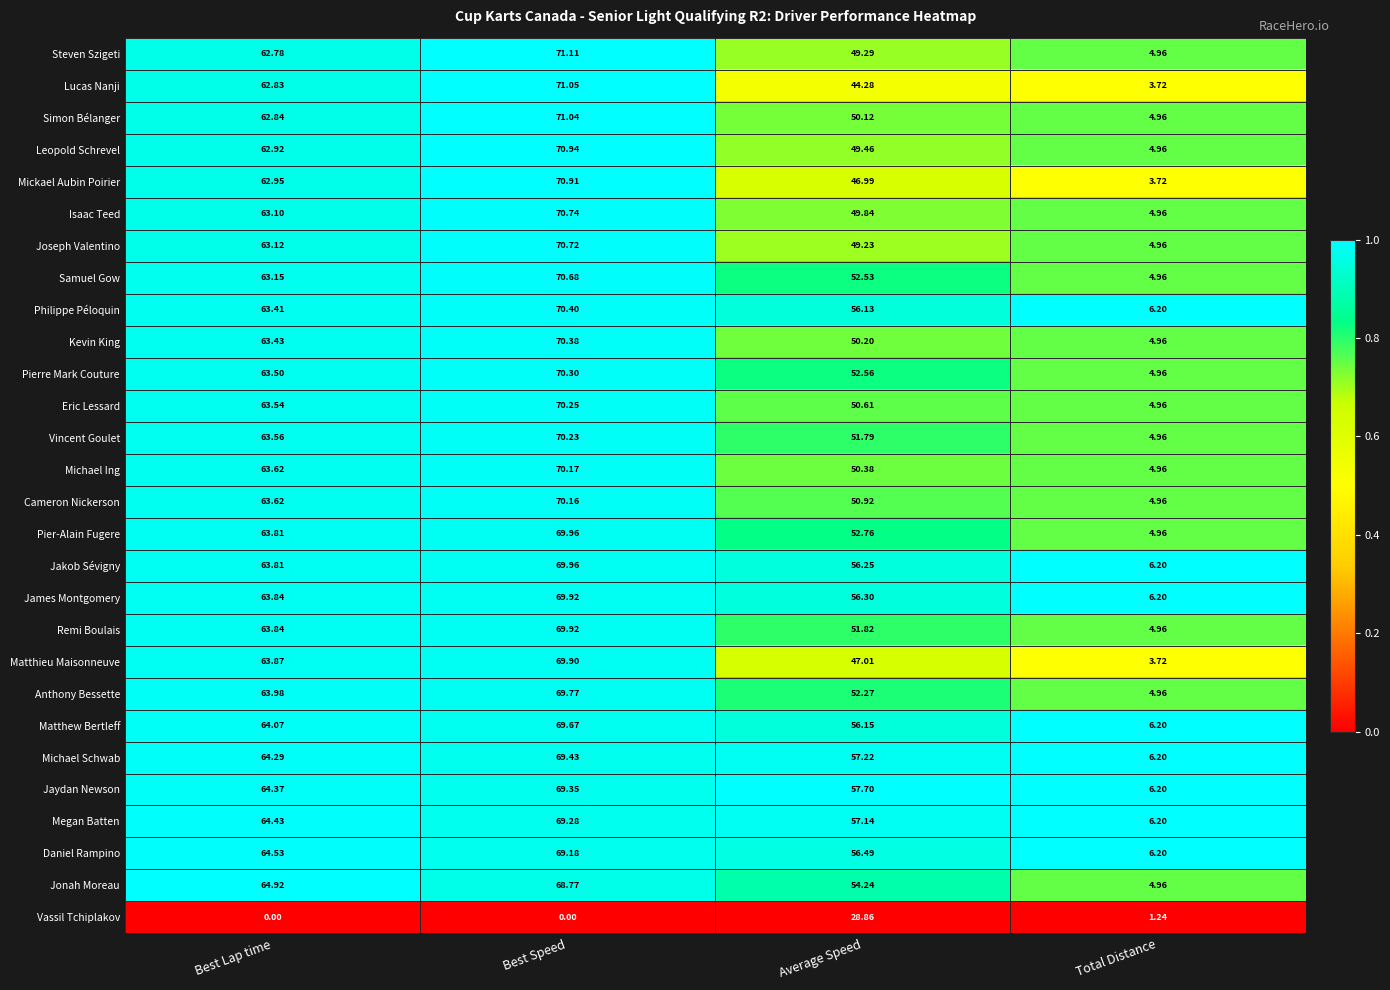

Which series has the largest total across all categories?

Jaydan Newson